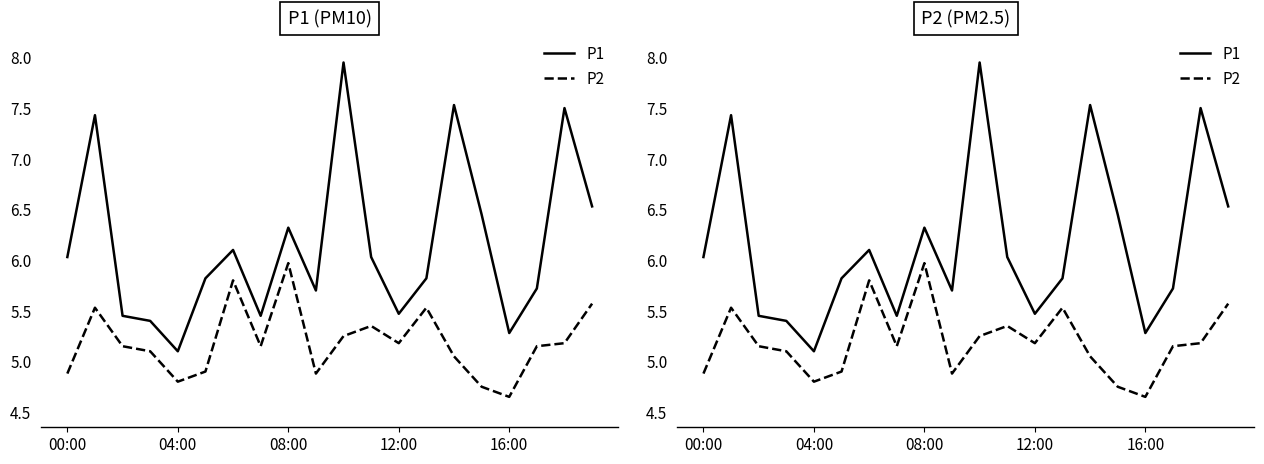

Rank the series by their maximum value, from highest to lowest.

P1, P2